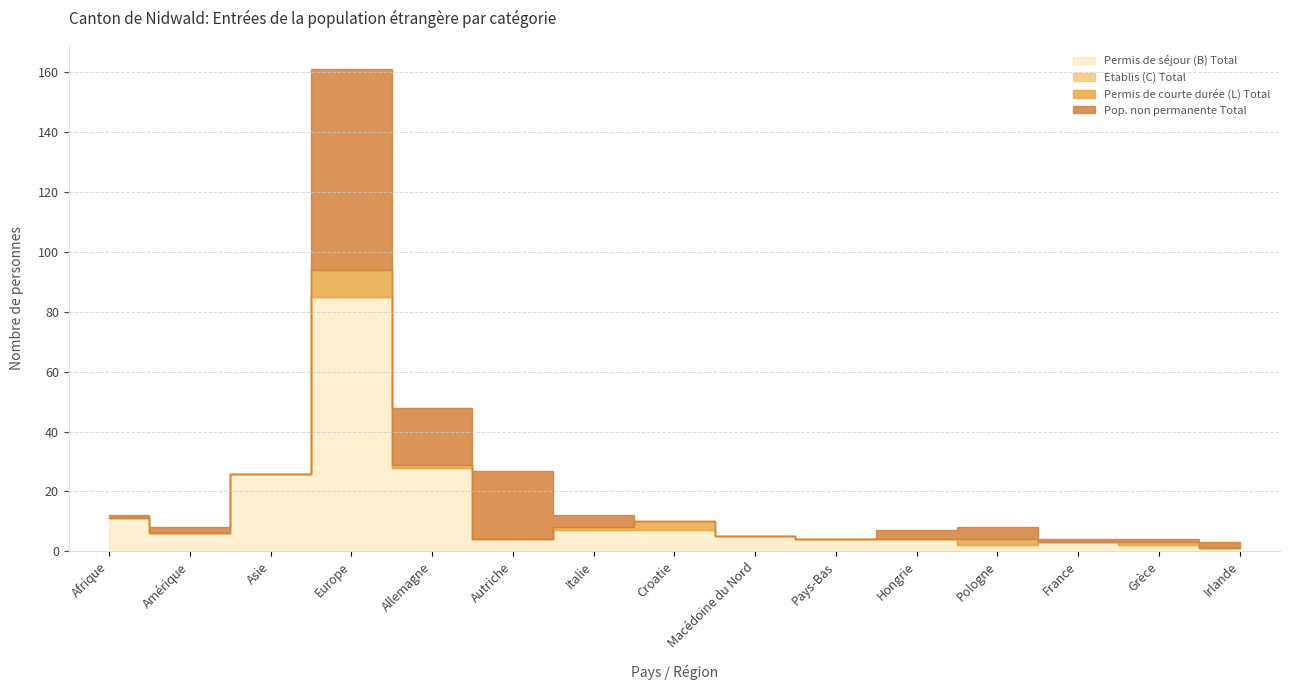

True or false: Permis de séjour (B) Total and Etablis (C) Total cross at least once.

False